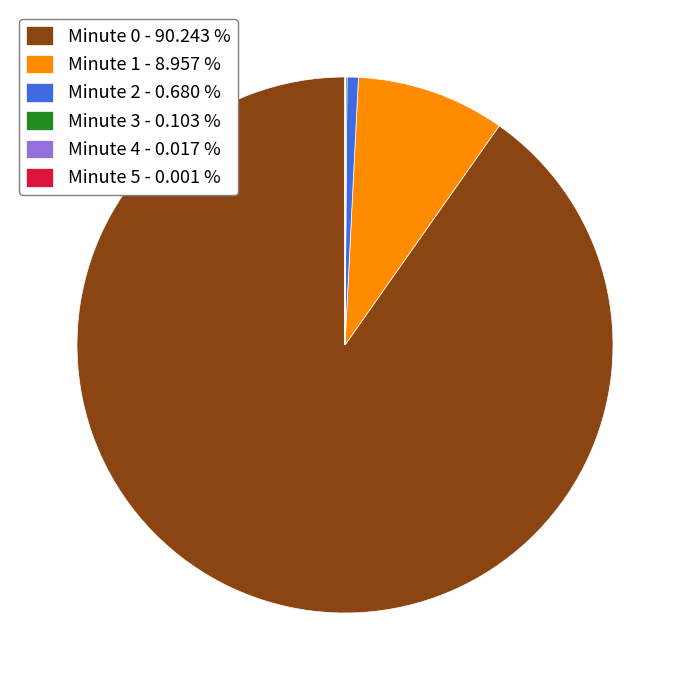

Is Minute 1 - 8.957 % the majority of the pie?

No